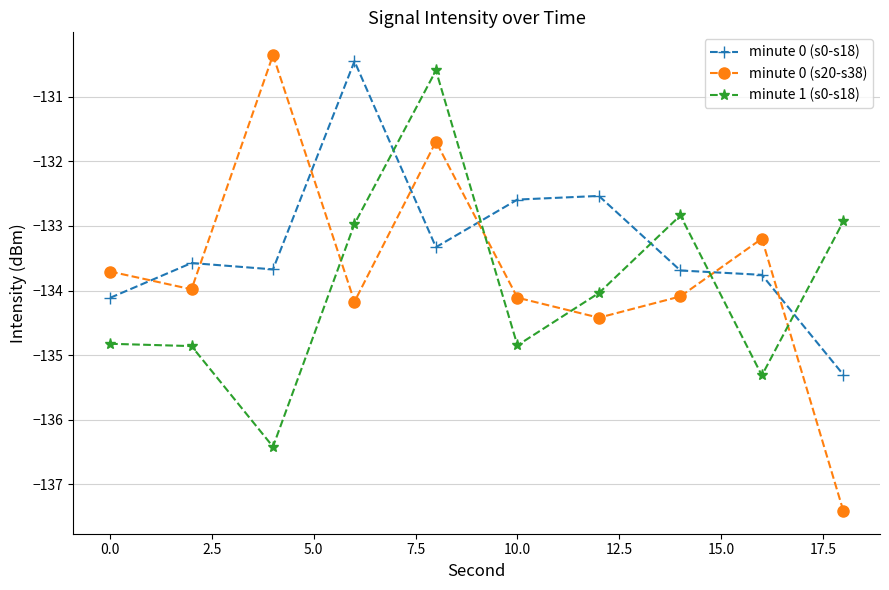

What is the average value of the minute 0 (s20-s38) series?

-133.7